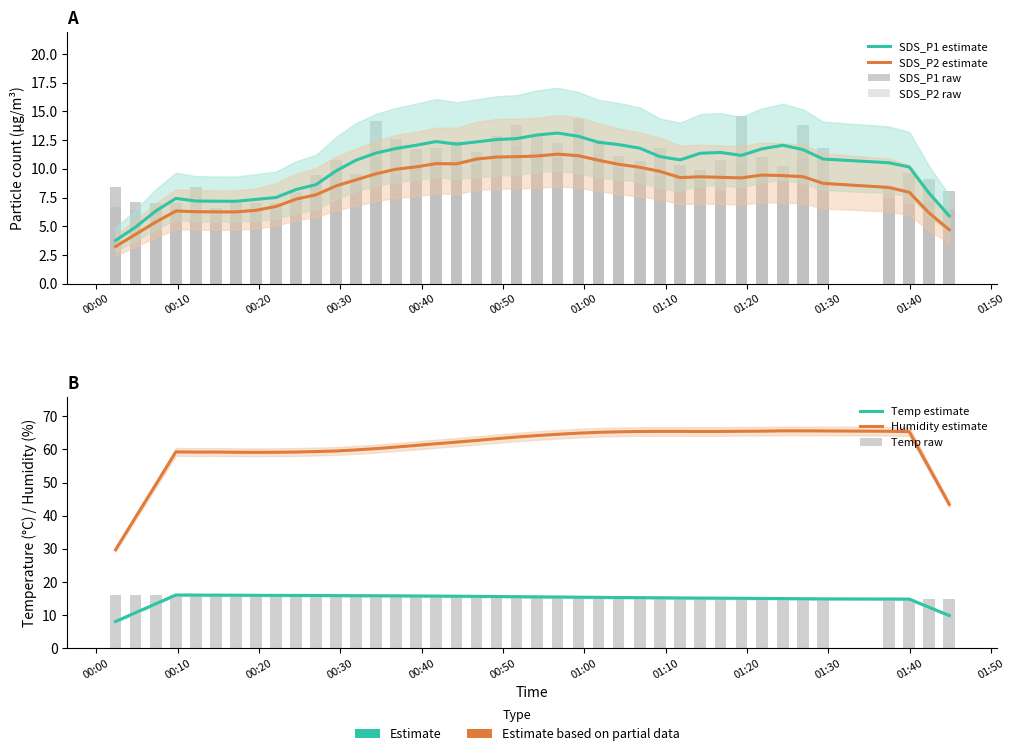

What is the sum of all SDS_P2 values?

353.2